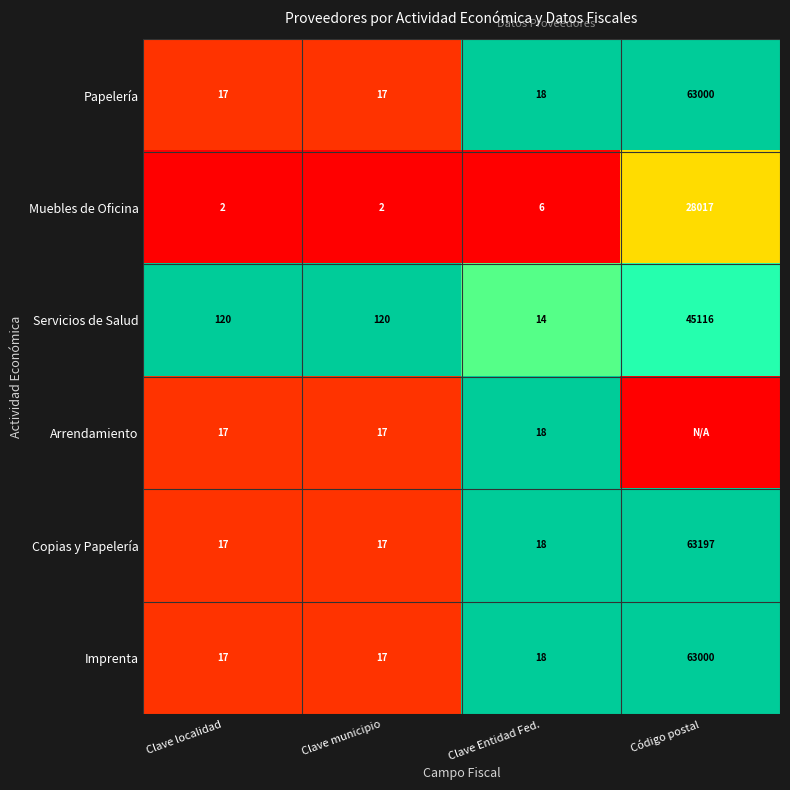

What is the total value across all series at Clave municipio?

190